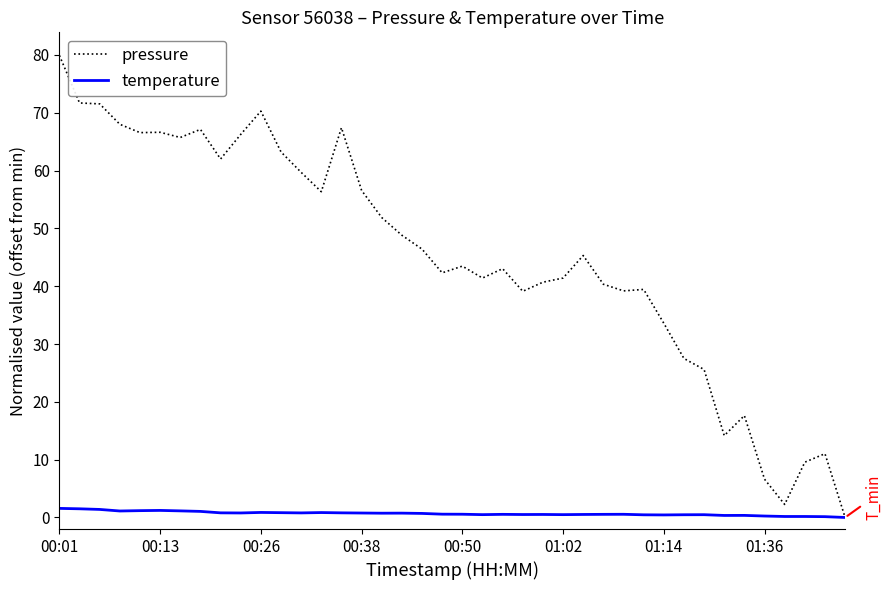

What is the maximum value shown in the chart?

79.9